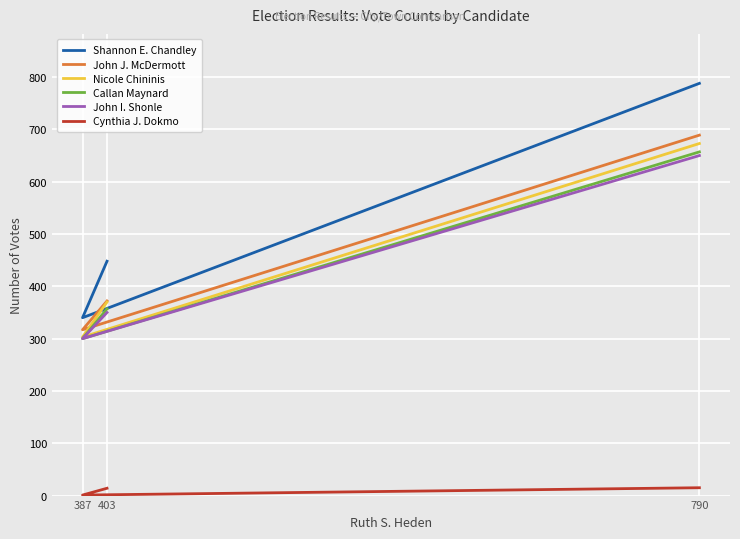

What is the sum of all John J. McDermott values?

1378